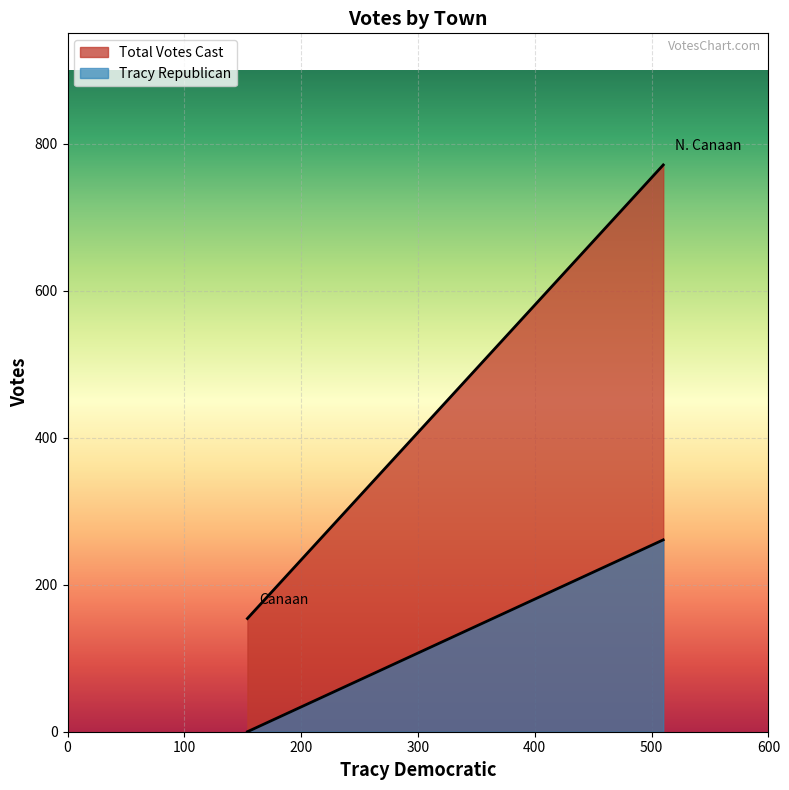

The Tracy Republican series shows 0 at Canaan. True or false?

True